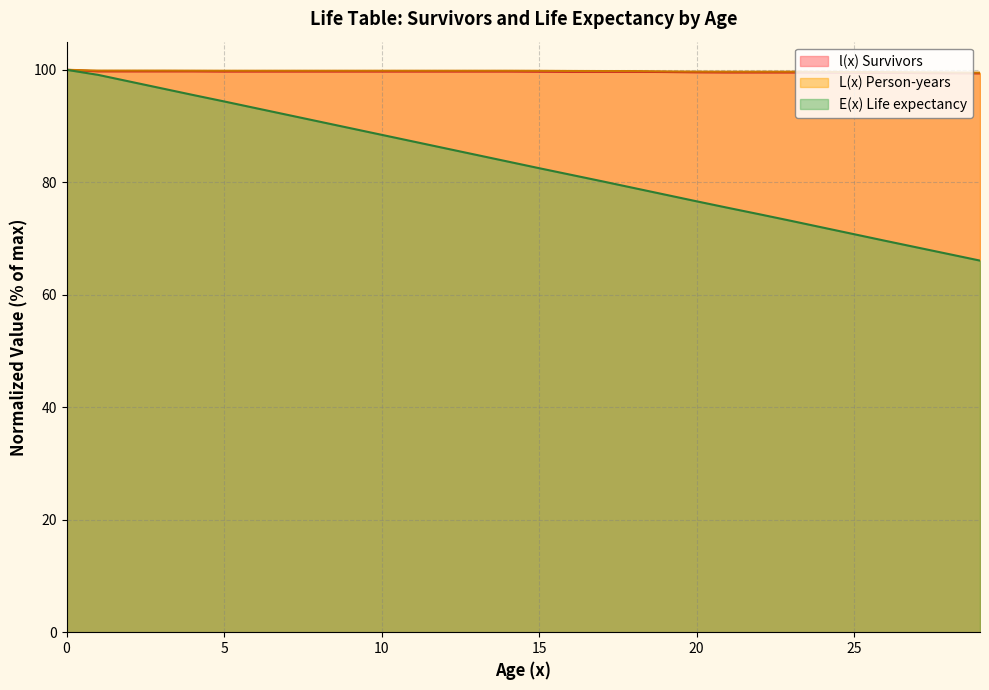

At 28, list the series in order from smallest to largest.

E(x) Life expectancy, l(x) Survivors, L(x) Person-years